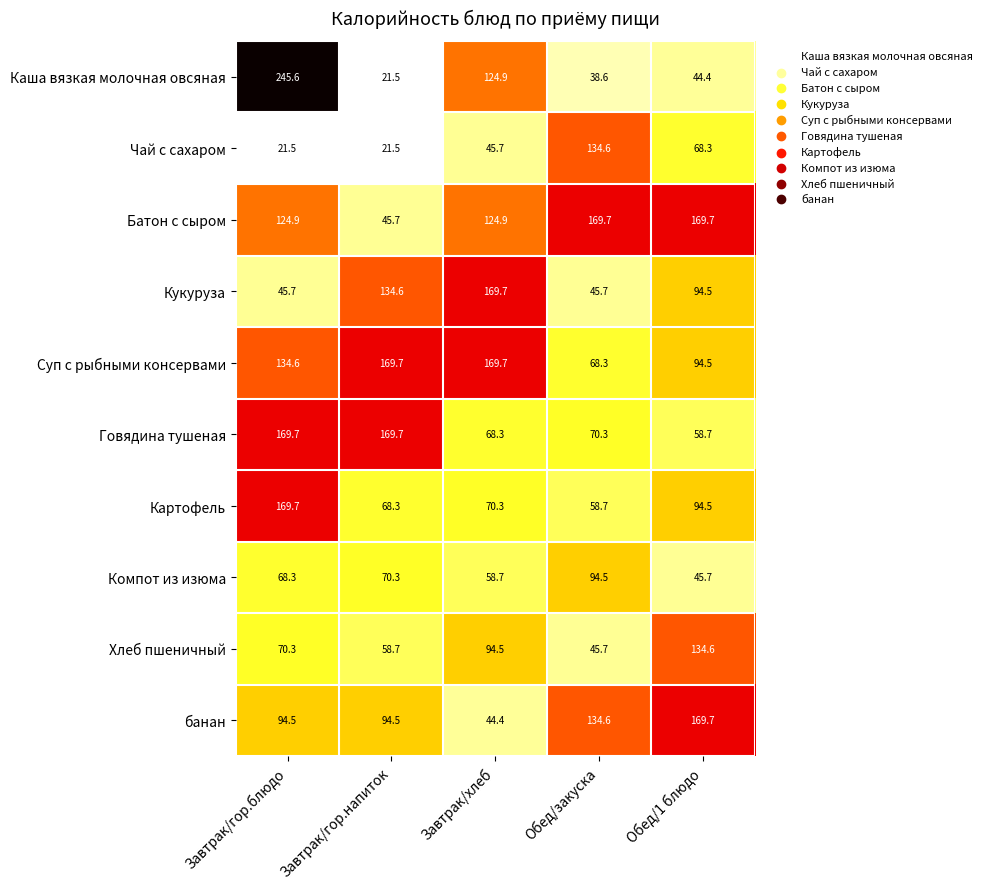

At which category is the sum across all series the highest?

Завтрак/гор.блюдо